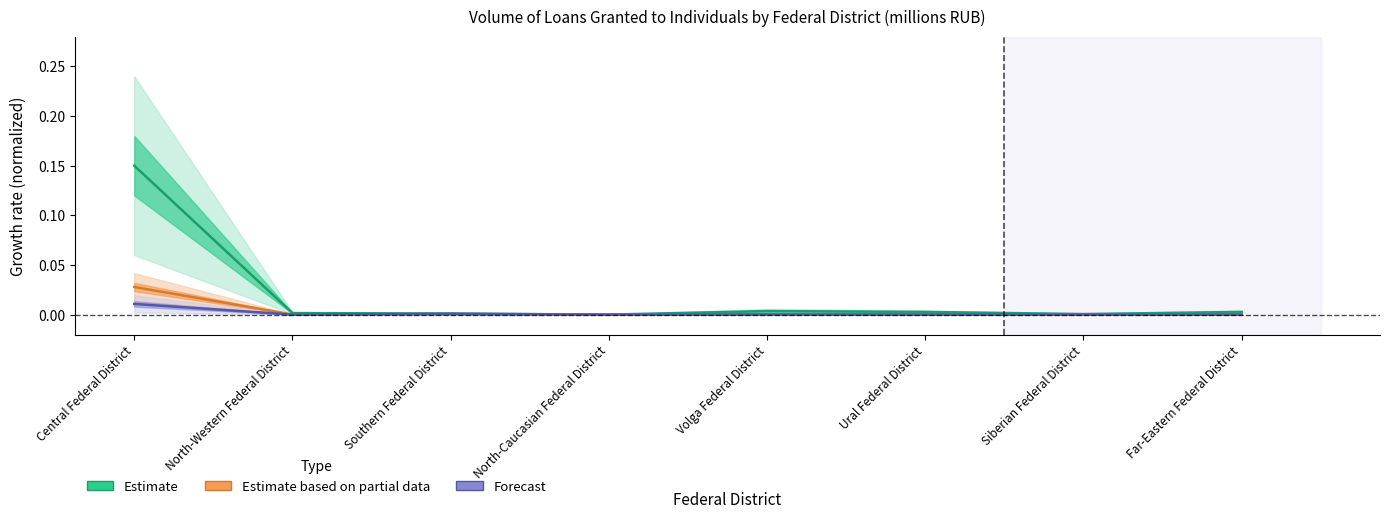

What is the highest value of the Estimate (Total loans) series?

0.1